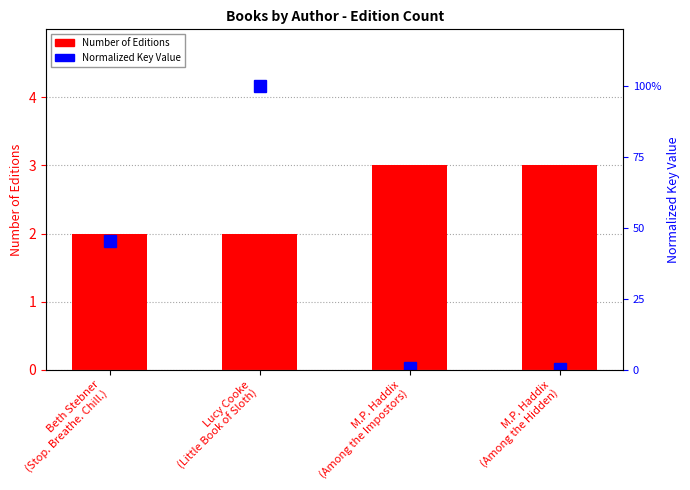

At which label is Number of Editions closest to 2?

Beth Stebner
(Stop. Breathe. Chill.)